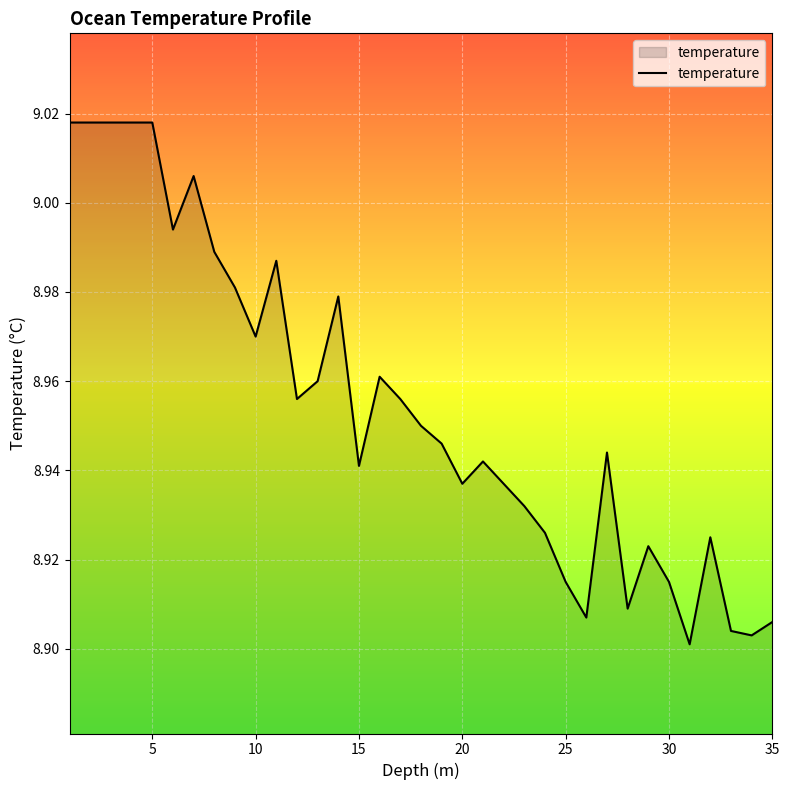

Is it true that the value at 25 is 14.8?

False